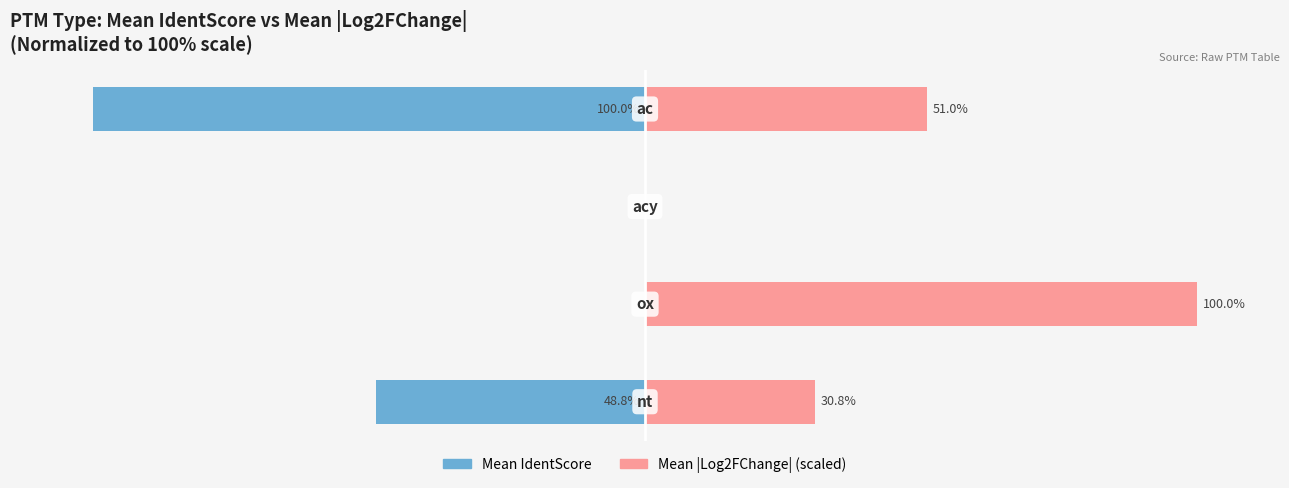

Reading left to right, transcribe all the data shown in this chart.

Mean IdentScore: -48.8	0.0	0.0	-100.0
Mean |Log2FChange| (scaled): 30.8	100.0	0.0	51.0